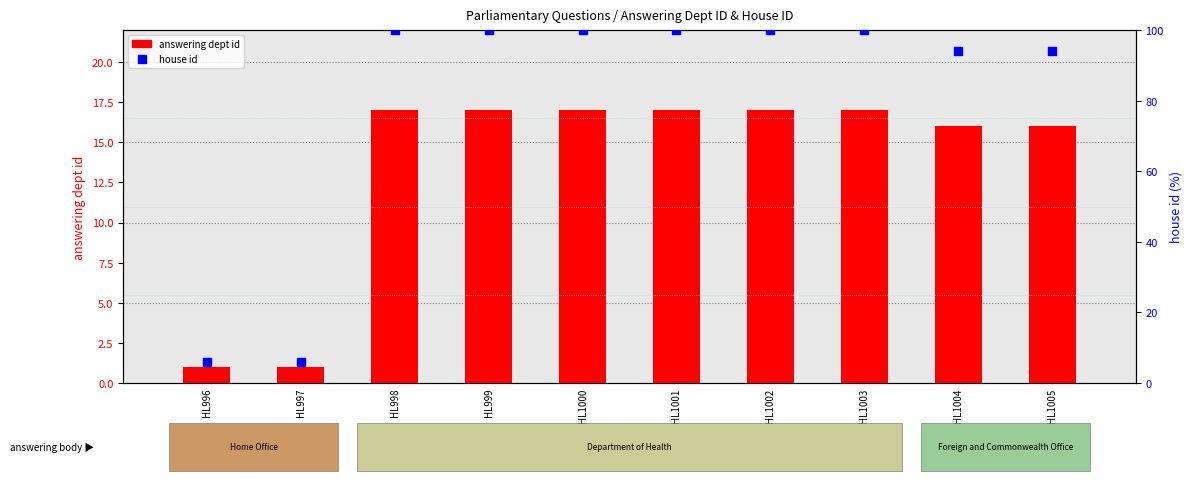

Which series has the largest total across all categories?

house id